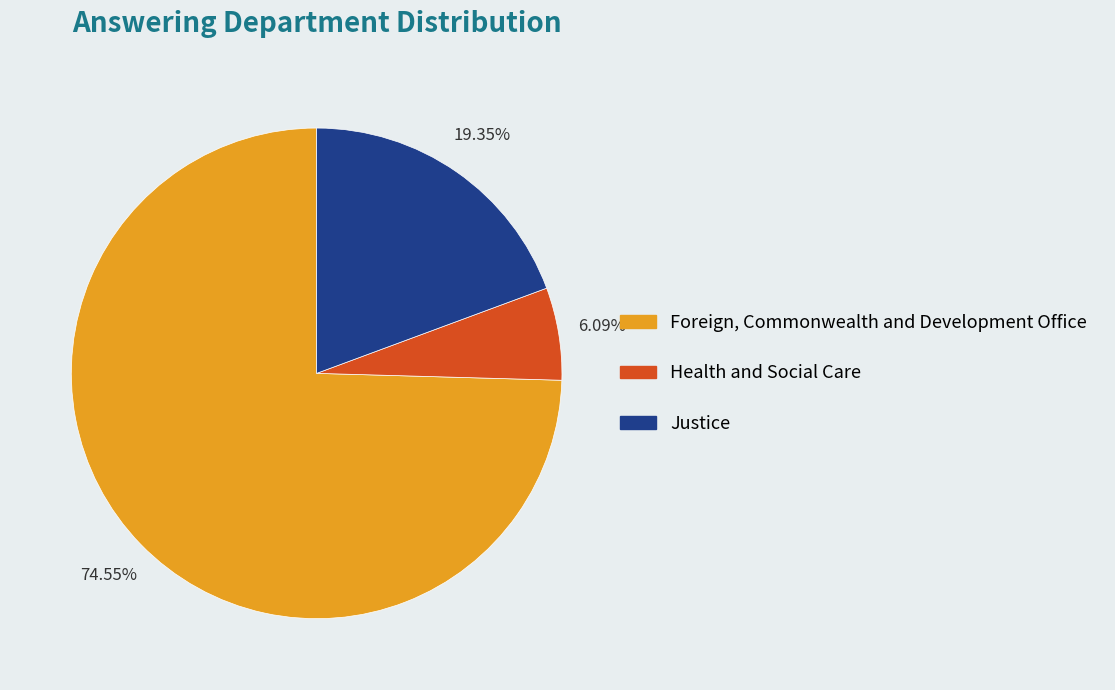

To the nearest percent, what is the average slice percentage?

33%